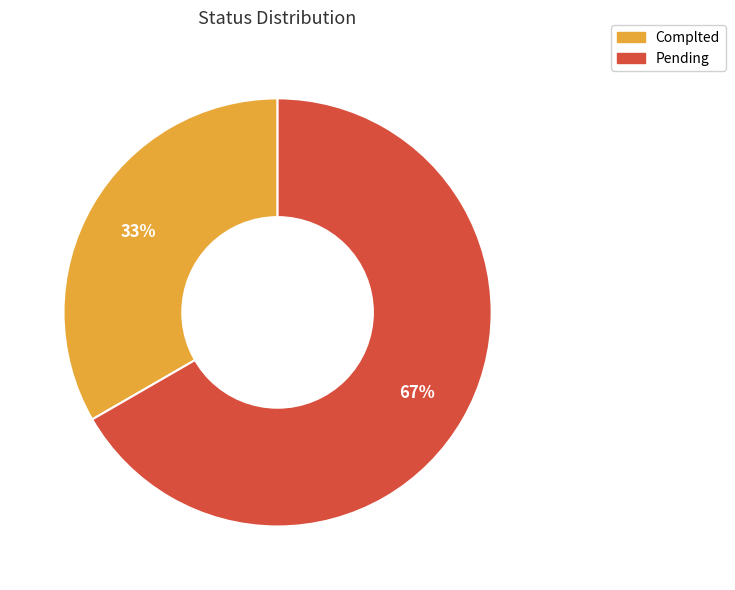

Is the sum of Pending and Complted greater than half?

Yes